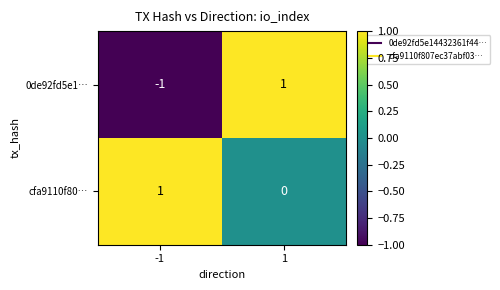

What is the total value across all series at 1?

1